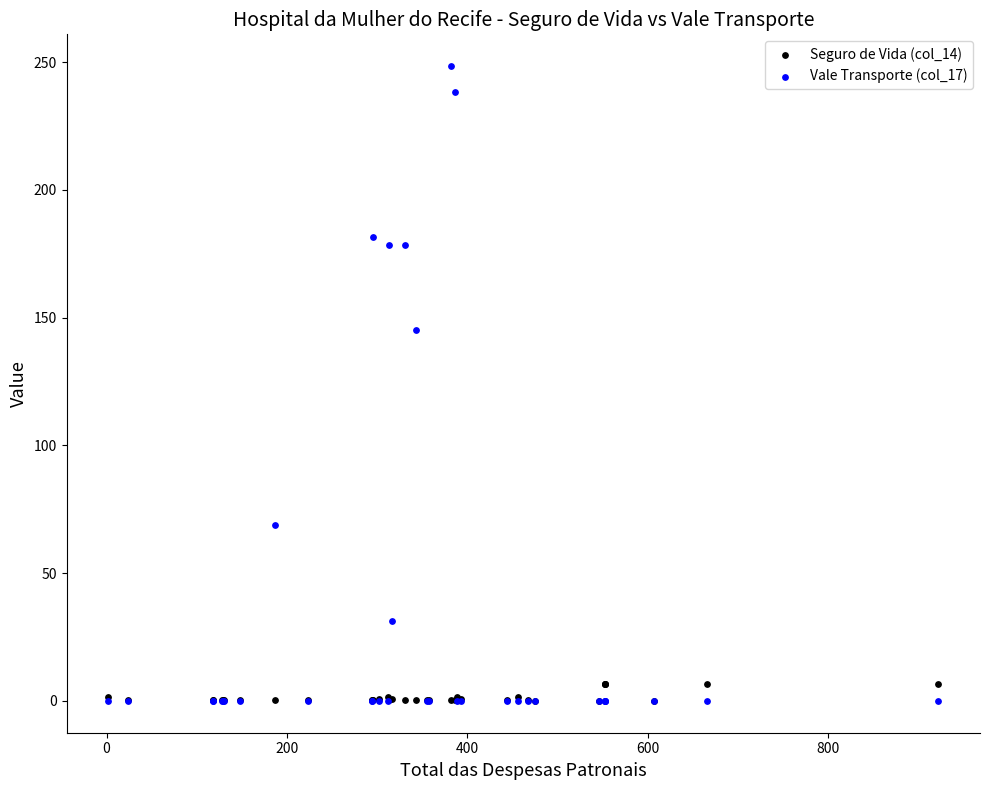

What are all the series names shown in the legend?

Seguro de Vida (col_14), Vale Transporte (col_17)